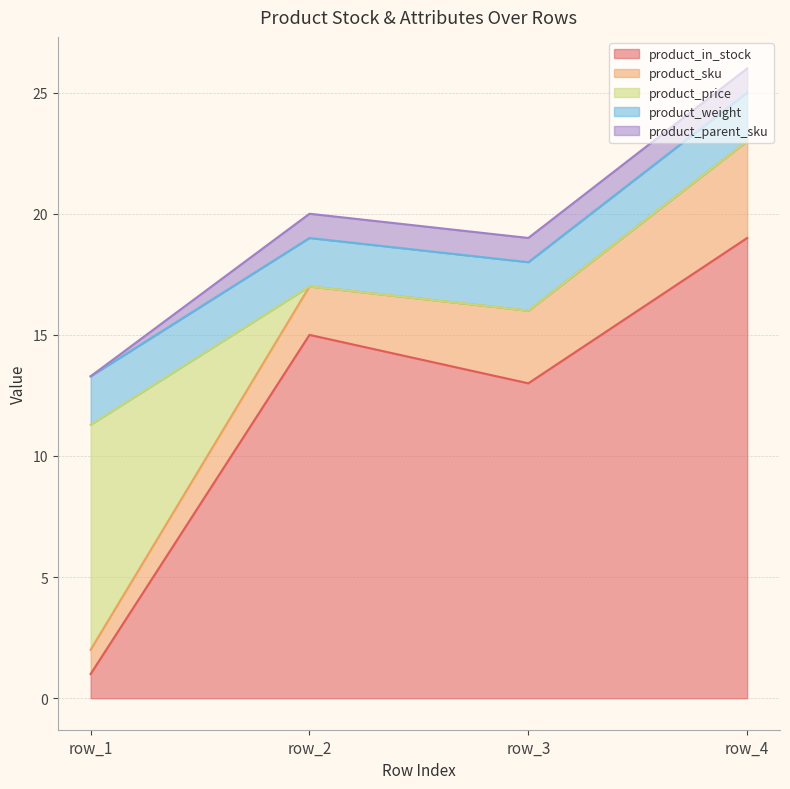

How many product_sku values are between 2 and 4?

3